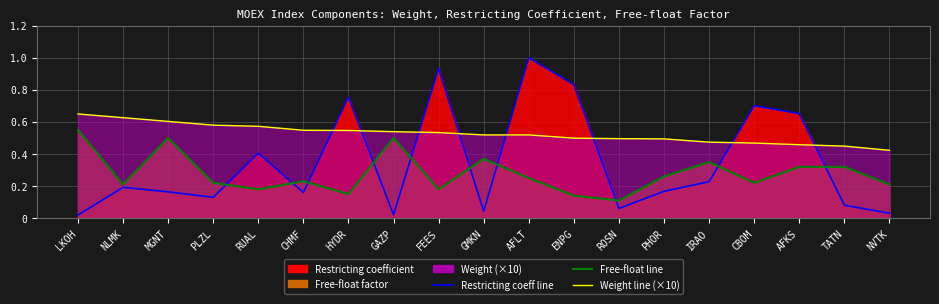

The Free-float line series shows 0.6 at LKOH. True or false?

True